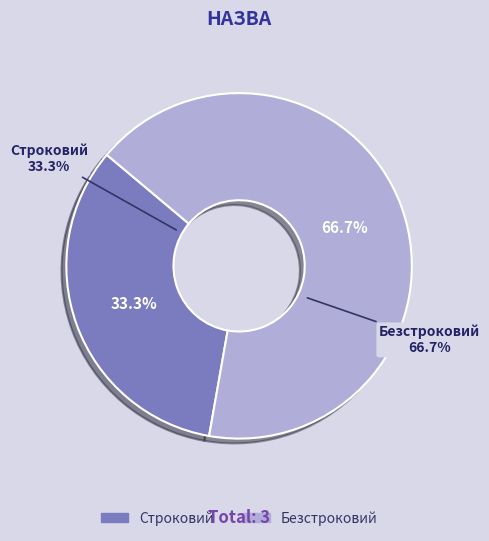

What is the change in value from Строковий to Безстроковий?

+1